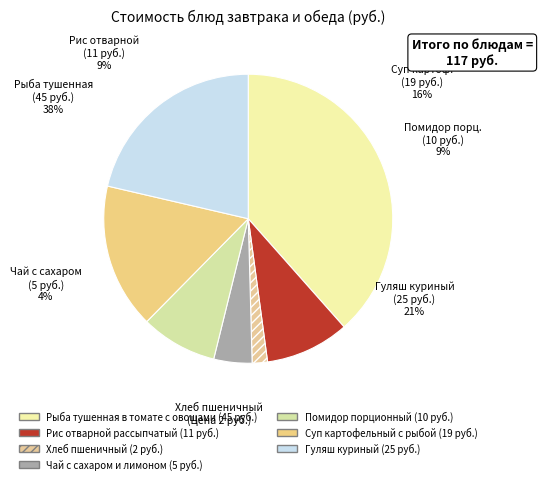

Is the sum of Суп картофельный с рыбой and Гуляш куриный greater than half?

No